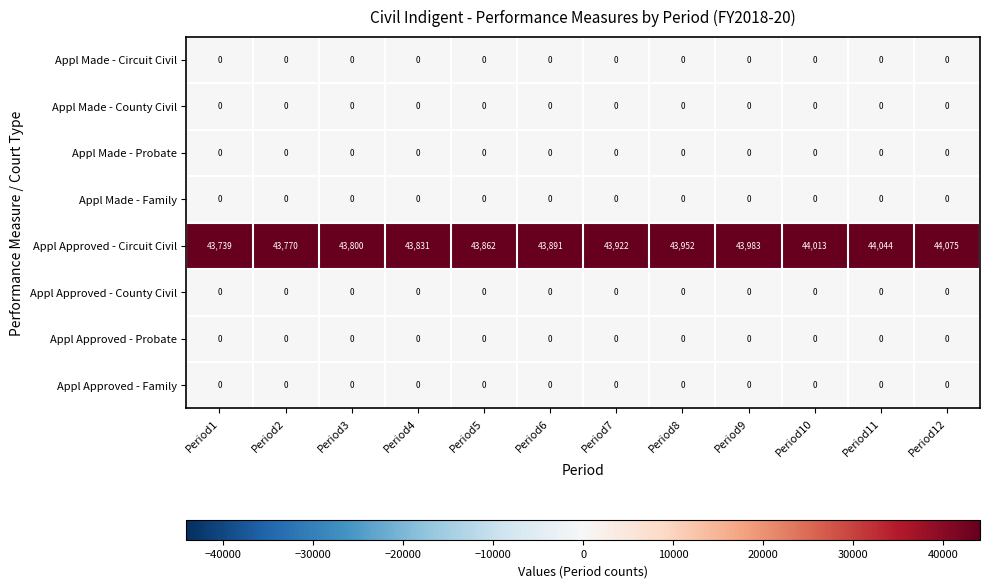

Which label corresponds to the largest value in the chart?

Period12